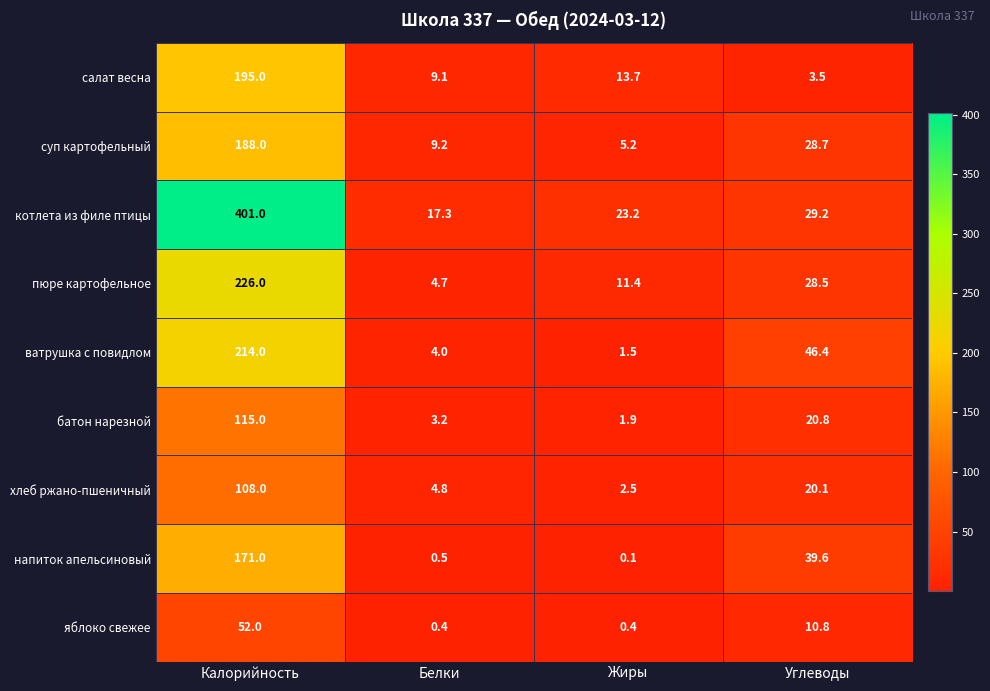

What is the total value across all series at Углеводы?

227.6